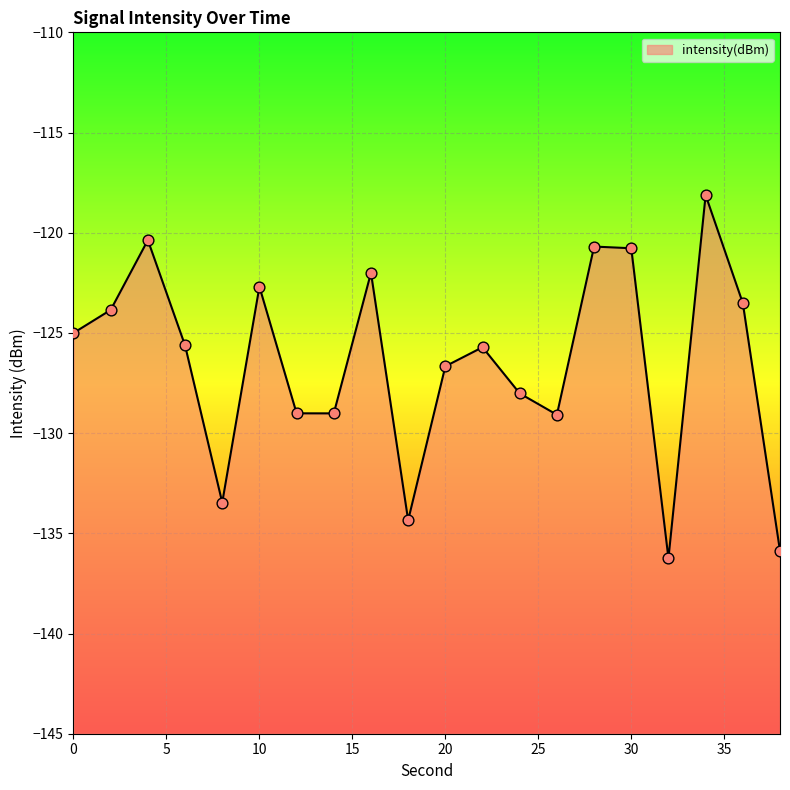

What is the change in value from 16 to 18?

-12.3